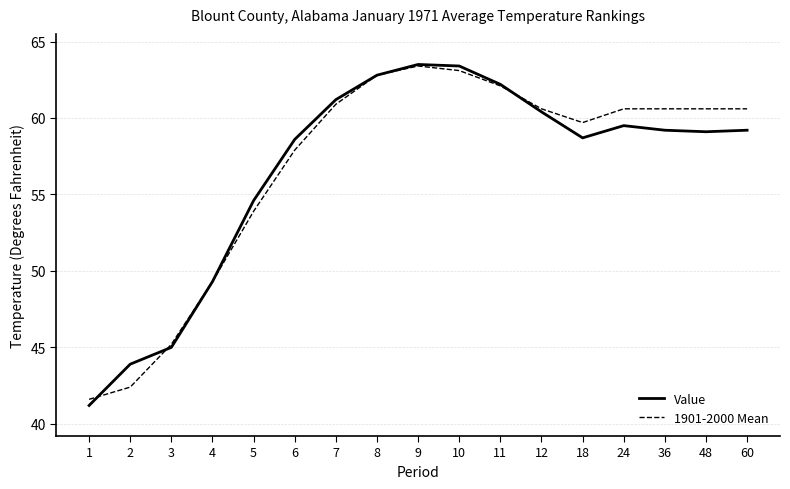

Which category has the highest value in the 1901-2000 Mean series?

9